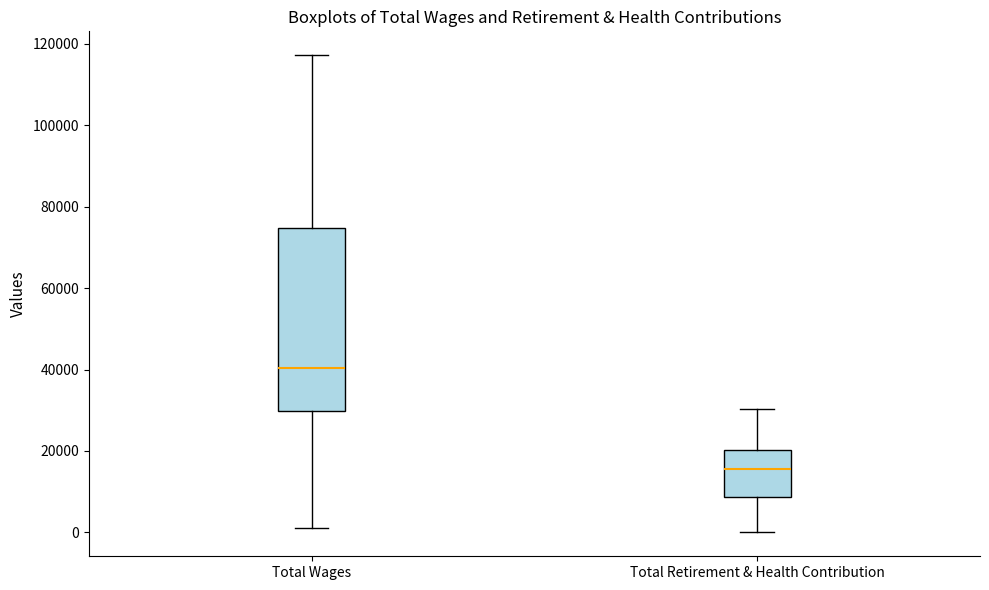

Where does the median line of the box for Total Wages sit on the y-axis? The values are not printed on the chart, so give them approximately, as read against the axis.

40000